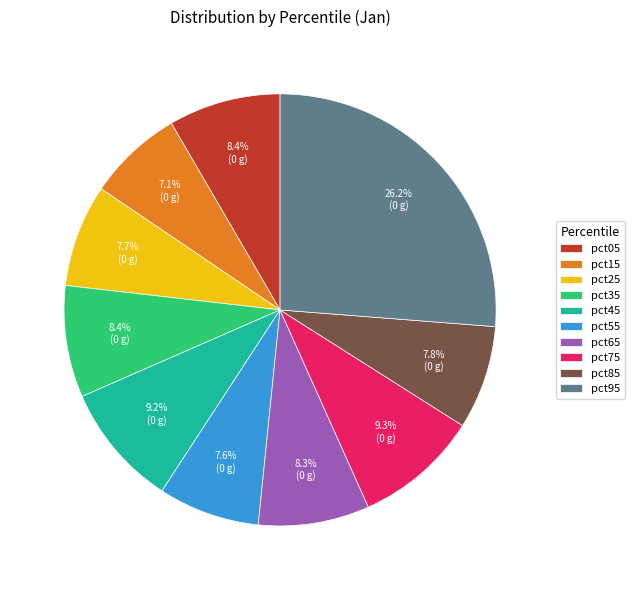

The pct85 slice represents 1% of the pie. True or false?

False